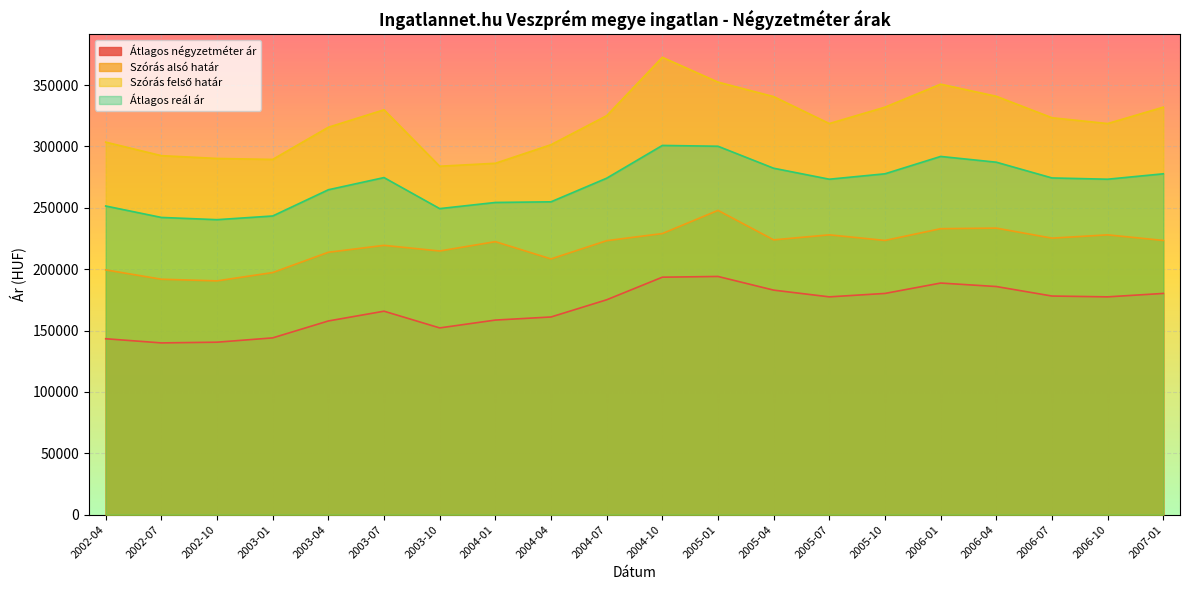

What is the difference between the highest and lowest values at 2005-04?

157646